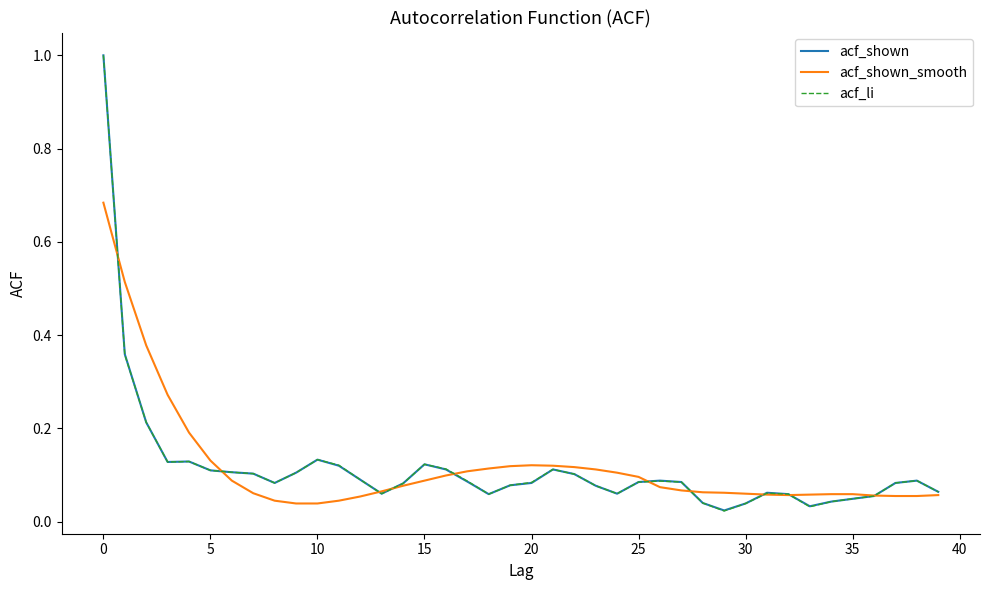

What is the highest value of the acf_li series?

1.0